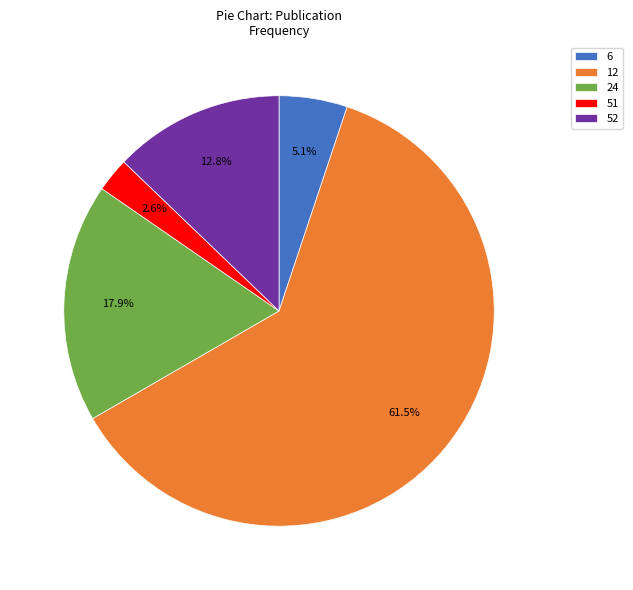

Rank the categories by value from lowest to highest.

51, 6, 52, 24, 12